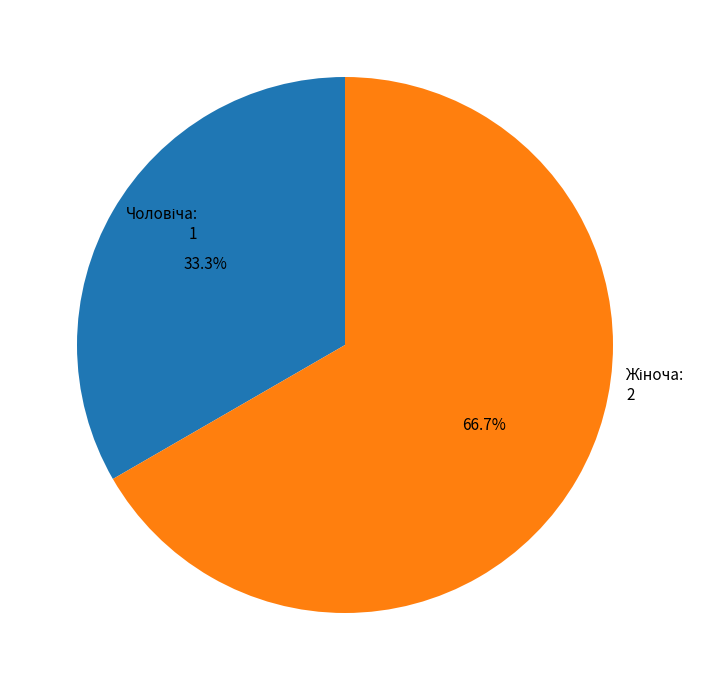

Is there a majority slice in this chart?

Yes